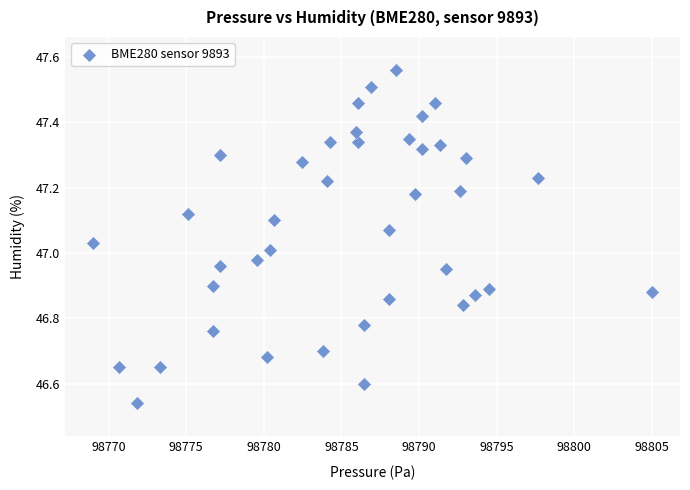

What is the range of Y values (max minus min)?

1.0